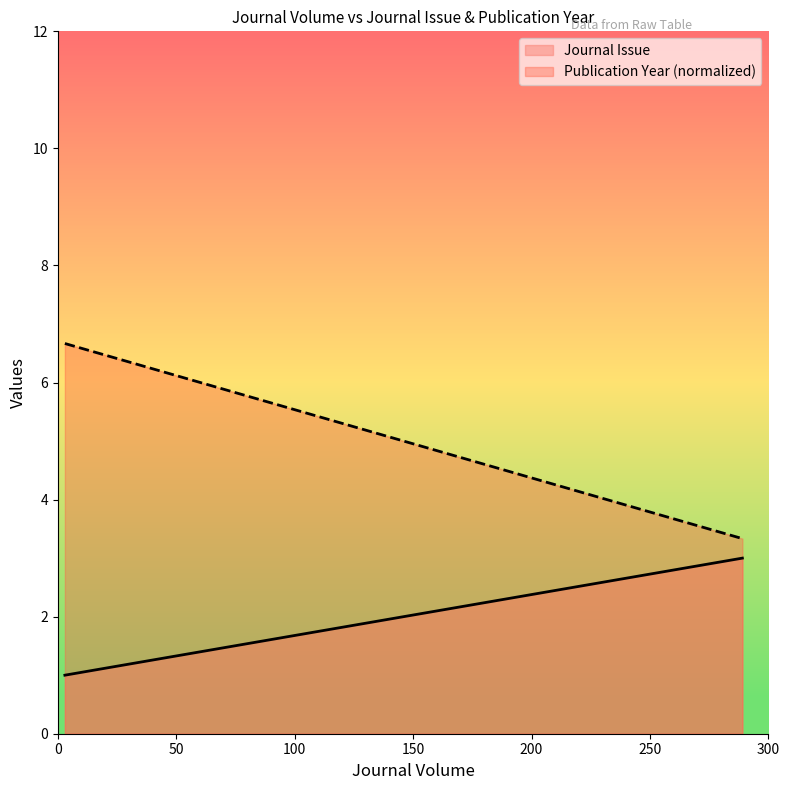

Which series has the largest total across all categories?

Publication Year